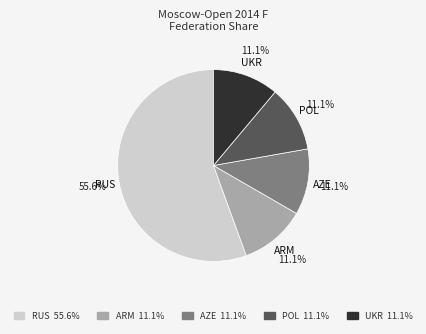

Between UKR 11.1% and RUS 55.6%, which is larger?

RUS 55.6%